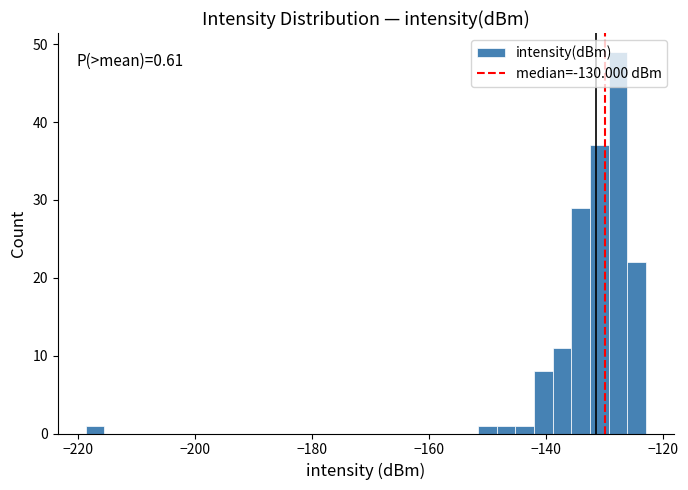

Read against the x-axis, roughly where is the centre of the tallest bar?

-128